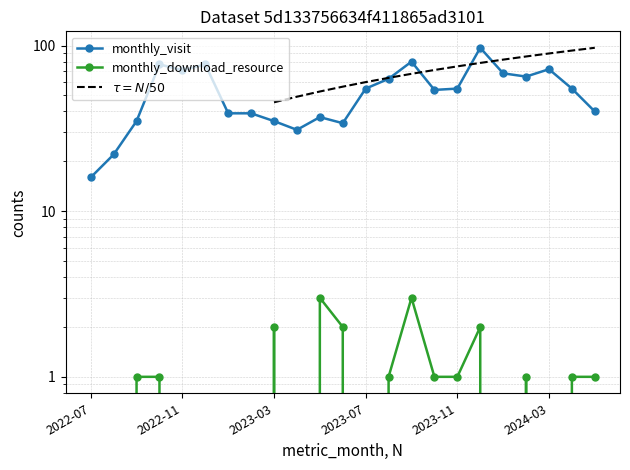

True or false: monthly_visit and monthly_download_resource intersect in this chart.

False